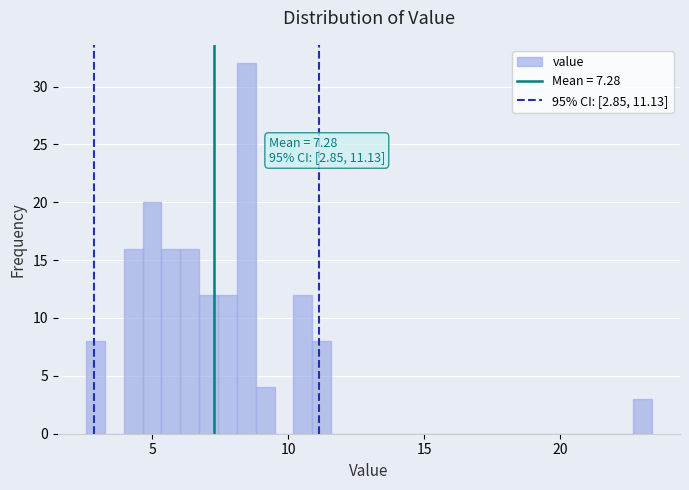

Read against the x-axis, roughly where is the centre of the tallest bar?

8.5